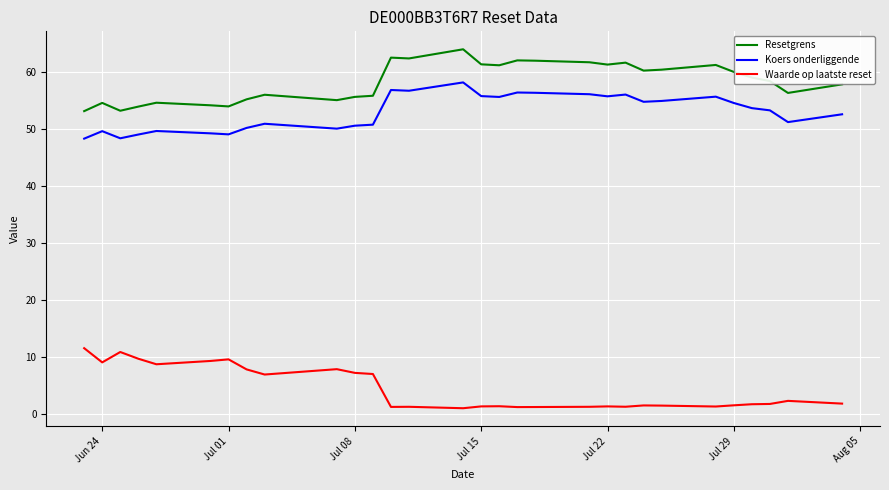

Which series has the largest total across all categories?

Resetgrens